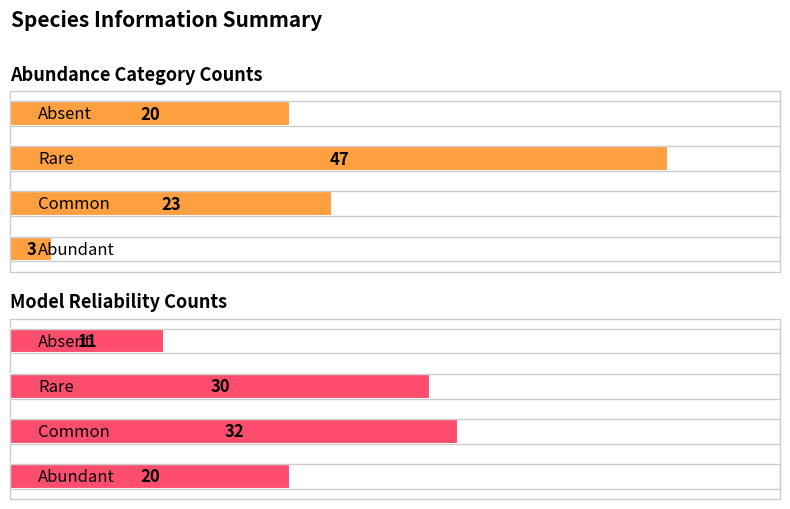

The Model Reliability Counts series shows 49 at 2. True or false?

False